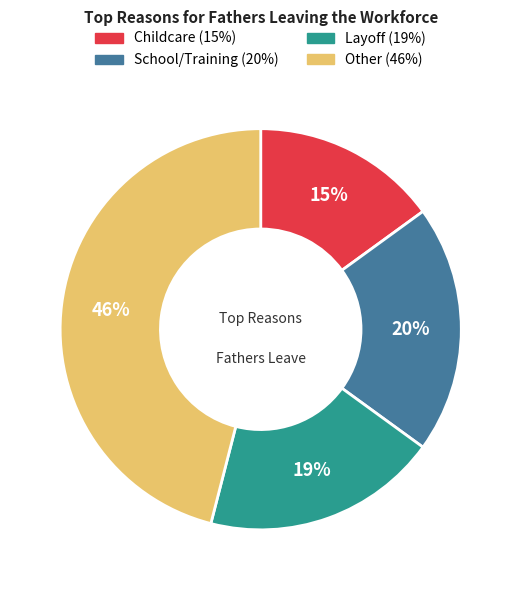

The Childcare slice represents 25% of the pie. True or false?

False